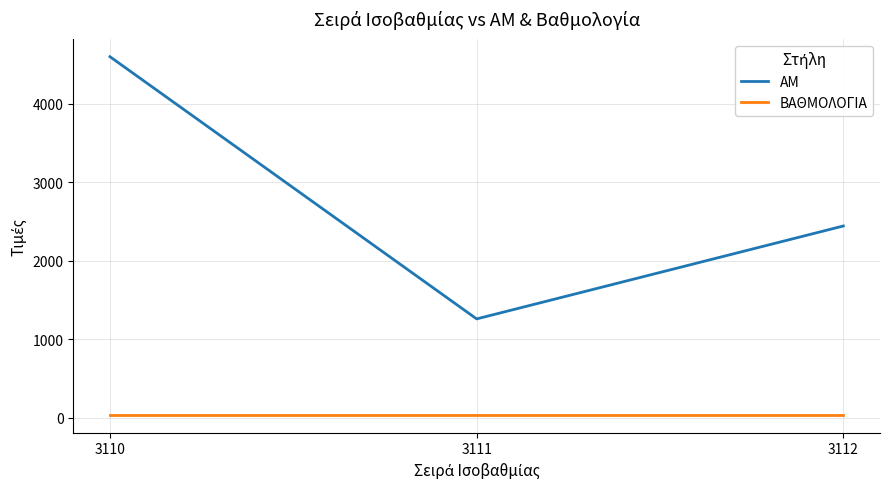

What is the difference between the maximum and second lowest values in the ΑΜ series?

2159.0